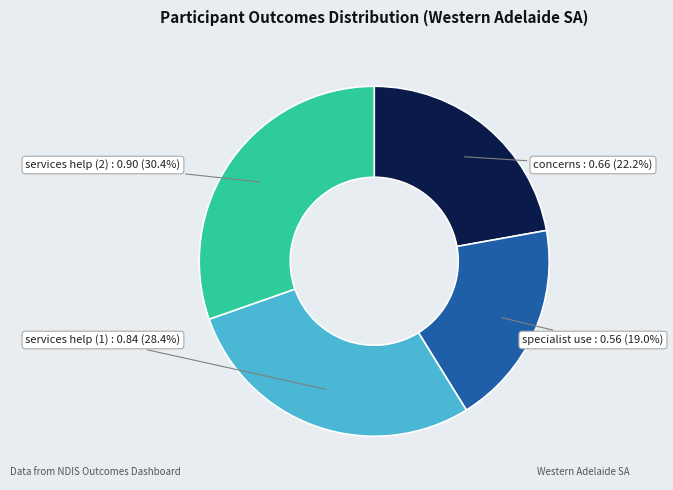

Does any single category account for the majority?

No